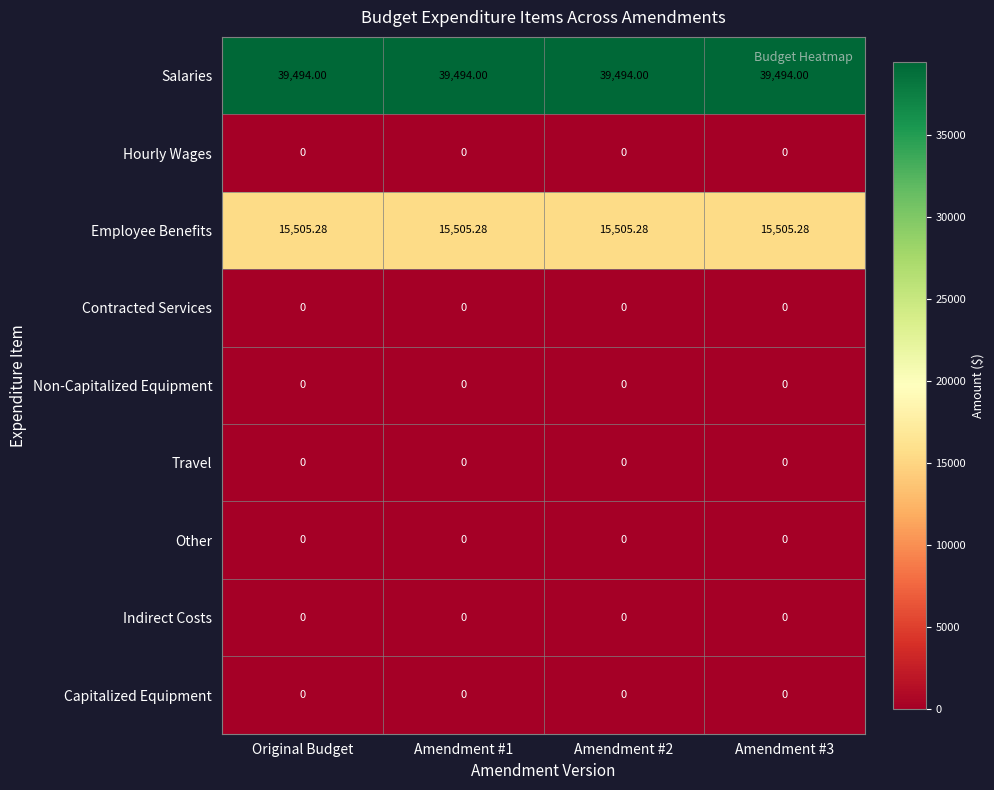

Which series has the largest total across all categories?

Salaries